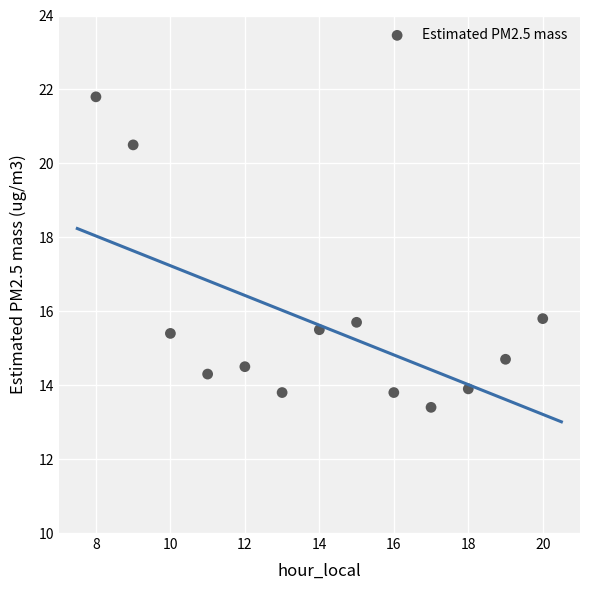

What is the range of X values (max minus min)?

12.0